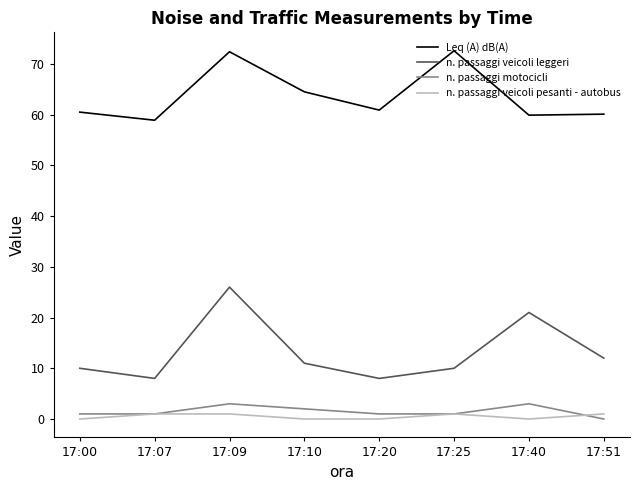

At which category is the sum across all series the highest?

17:09